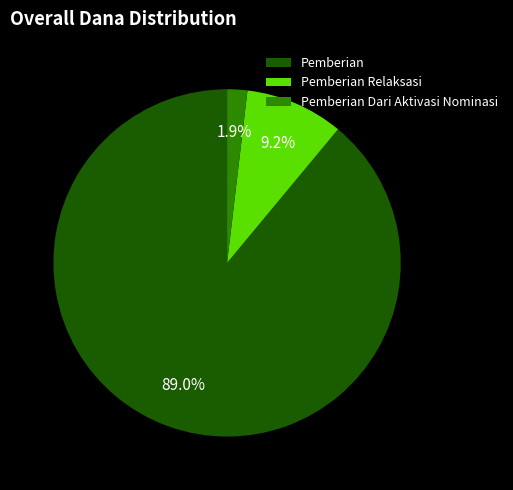

Combined, what portion of the pie is Pemberian and Pemberian Relaksasi?

98.1%